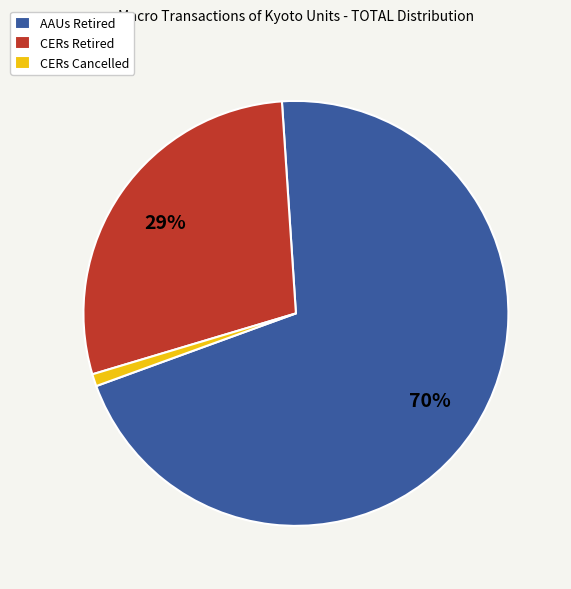

Is it true that CERs Retired is 29% of the pie?

True